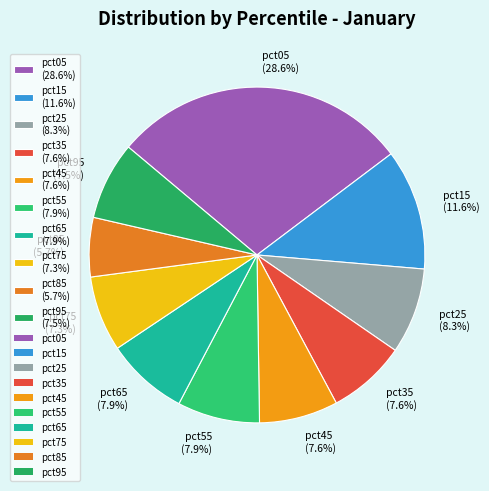

Between pct15 (11.6%) and pct45 (7.6%), which is larger?

pct15 (11.6%)